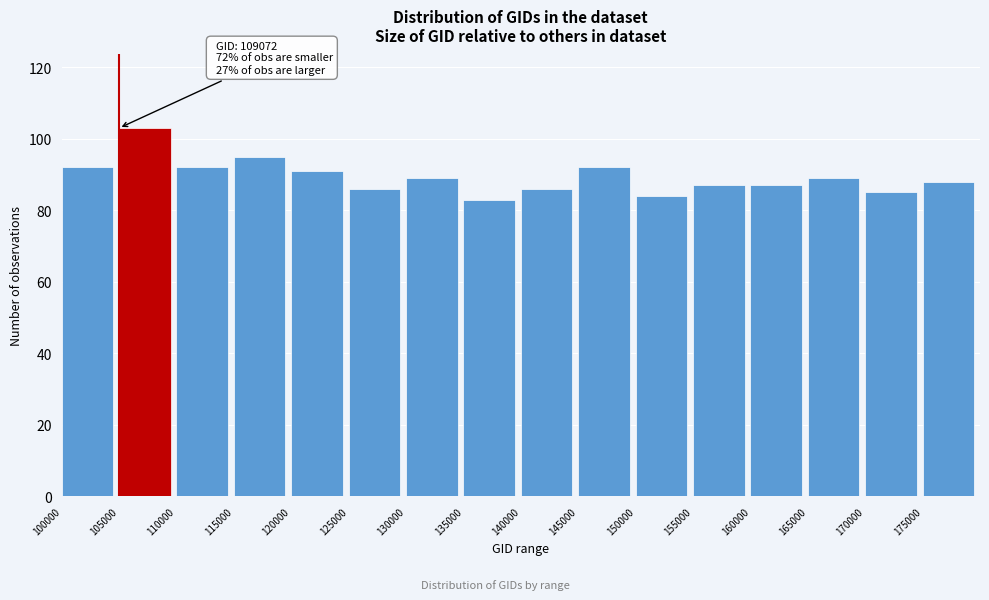

Over which range of the x-axis is the bar tallest?

105000 to 110000